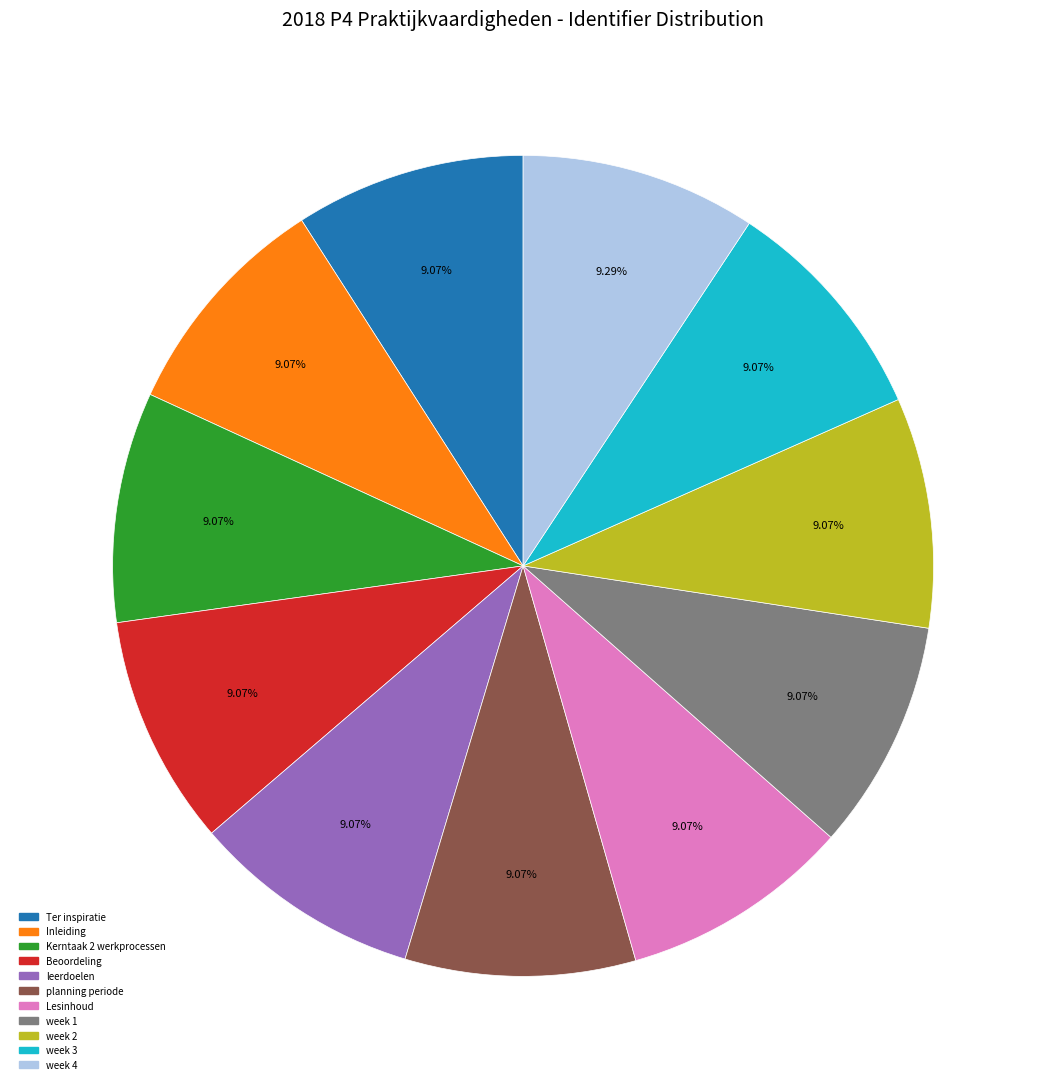

The Ter inspiratie slice represents 9% of the pie. True or false?

True